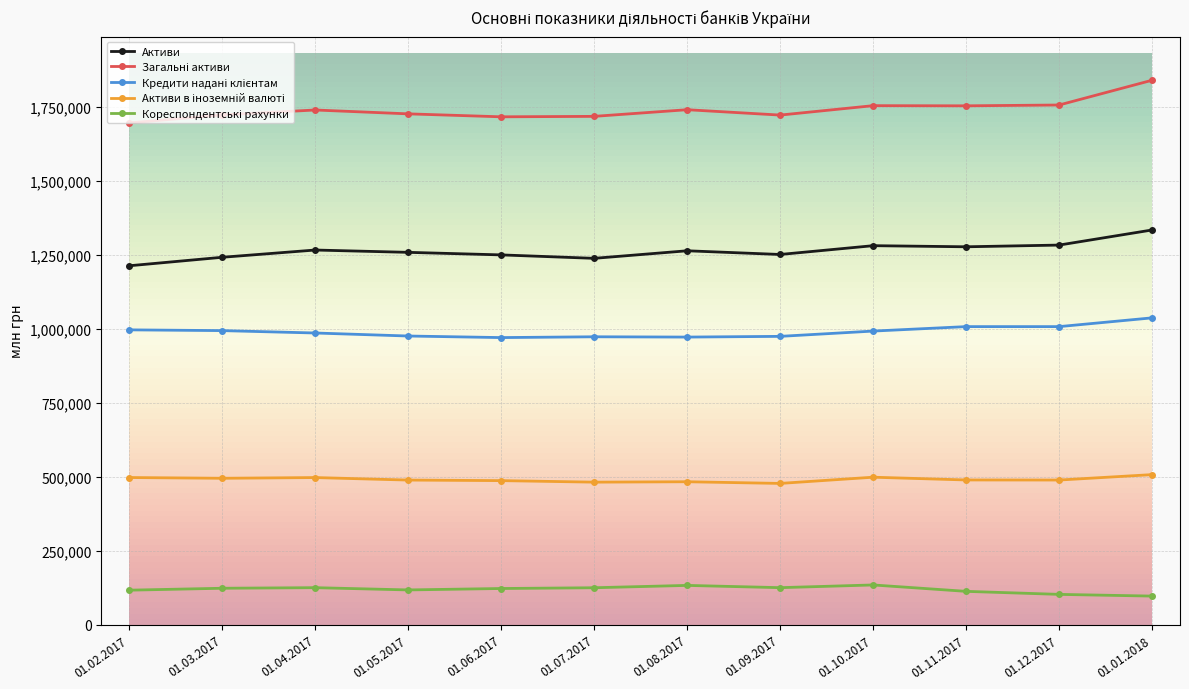

Count the number of data series in this chart.

5